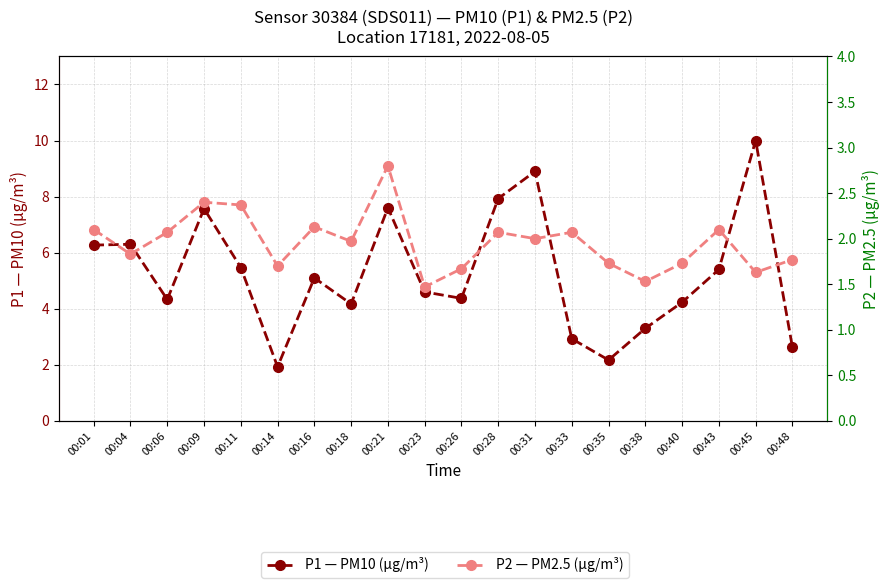

Is the value of P1 — PM10 (µg/m³) at 00:28 greater than the value of P2 — PM2.5 (µg/m³) at 00:18?

Yes